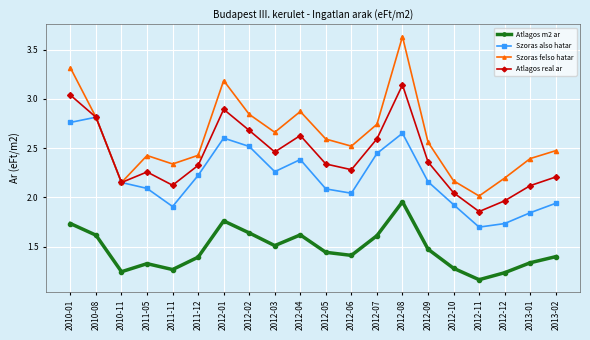

At which category does Atlagos m2 ar reach its first local peak?

2011-05